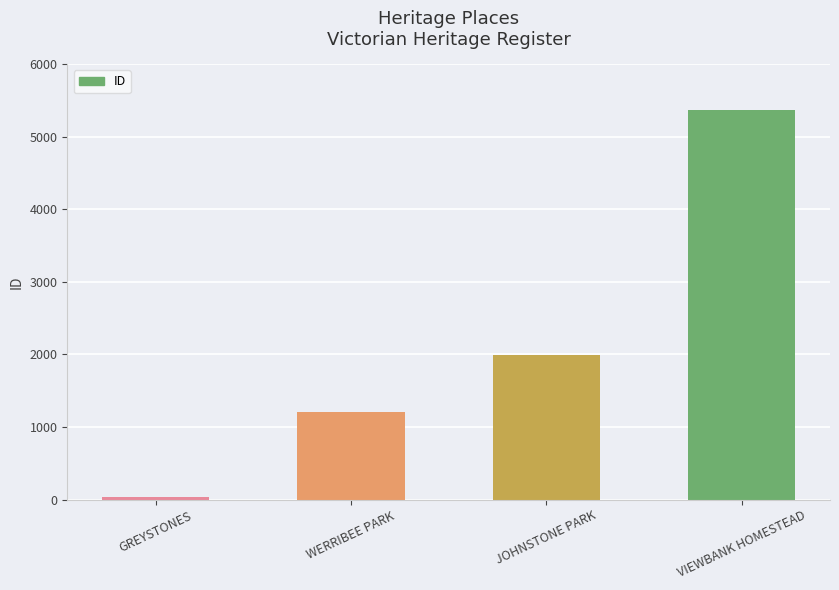

The chart shows a value of 5374 at VIEWBANK HOMESTEAD. True or false?

True